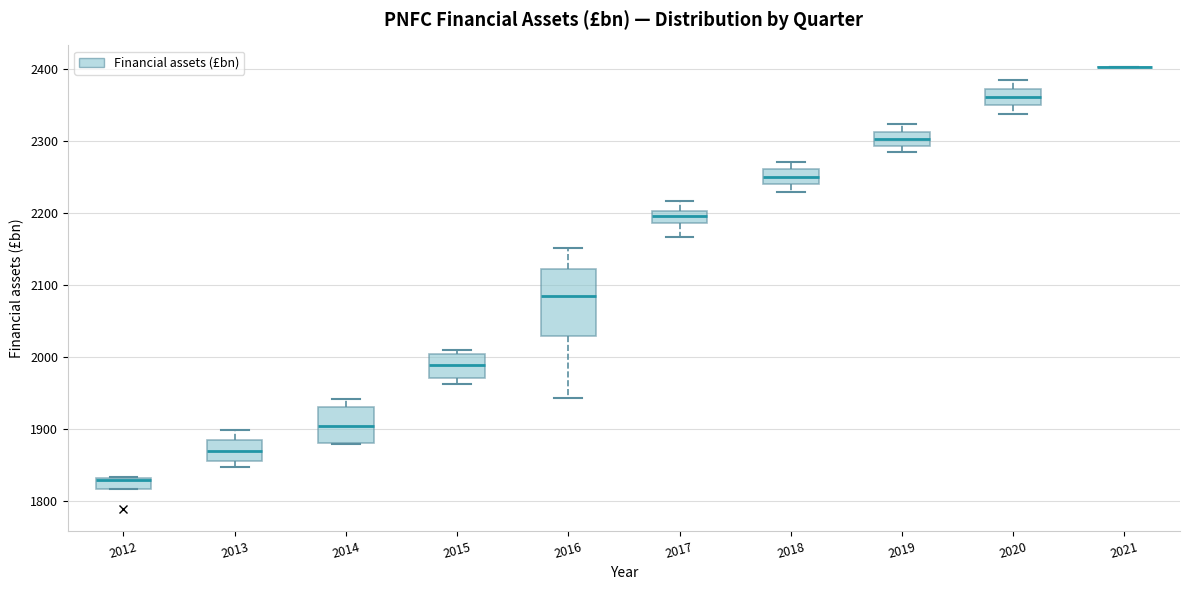

Which box is the tallest, from its lower edge to its upper edge?

2016